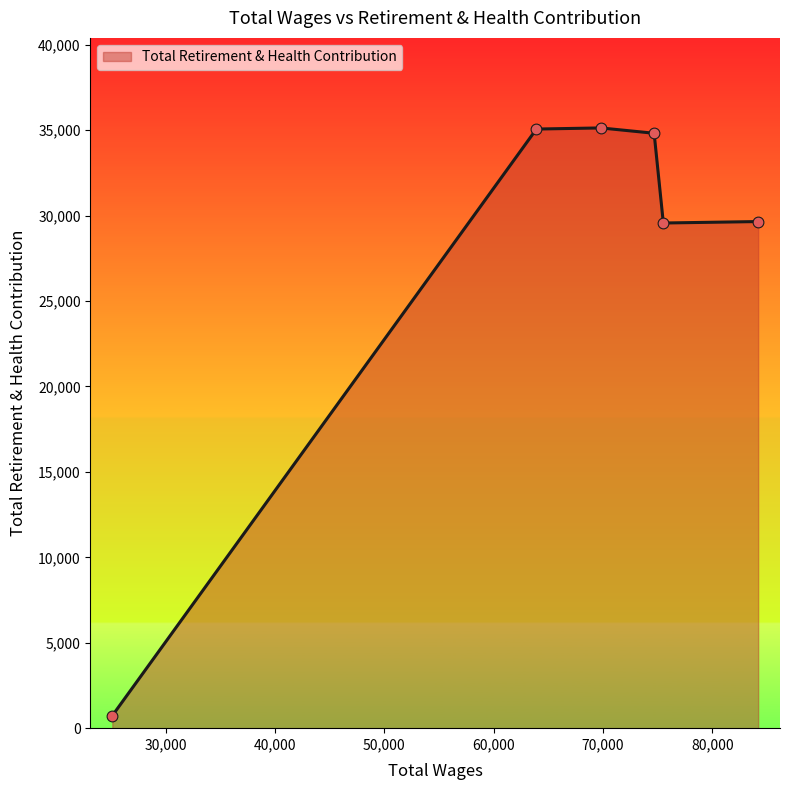

What is the greatest value displayed?

35131